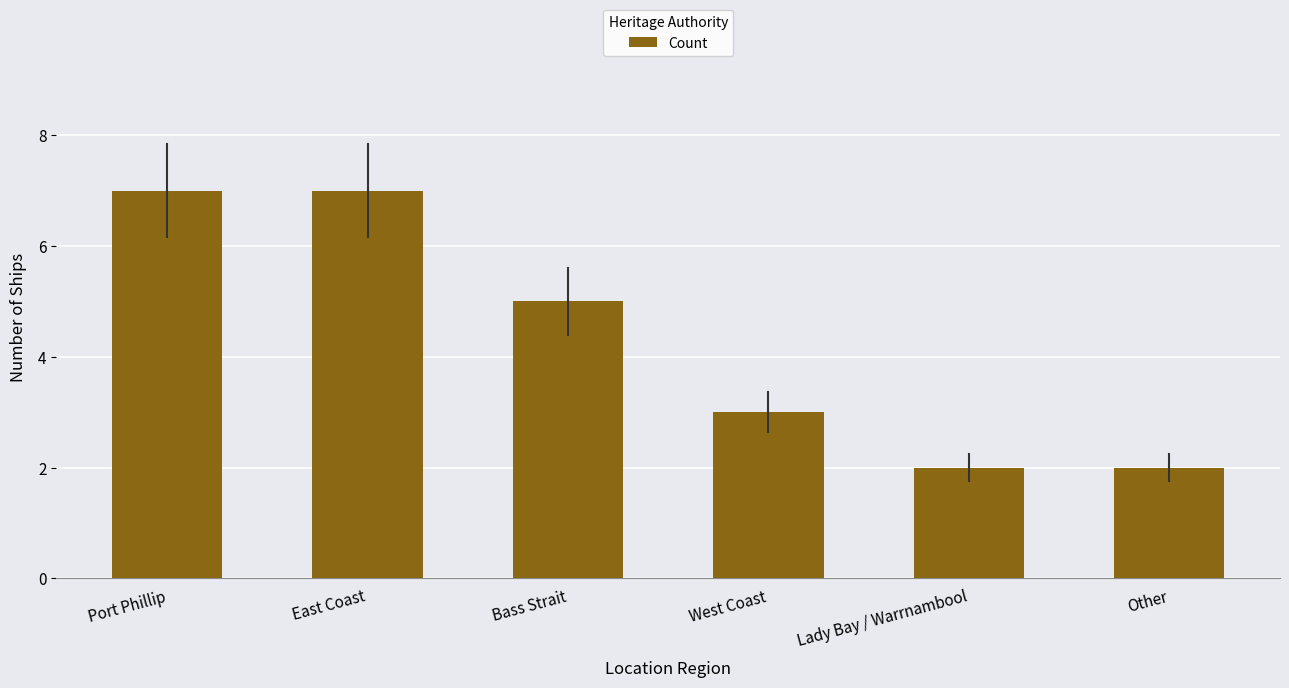

What is the change in value from West Coast to Lady Bay / Warrnambool?

-1